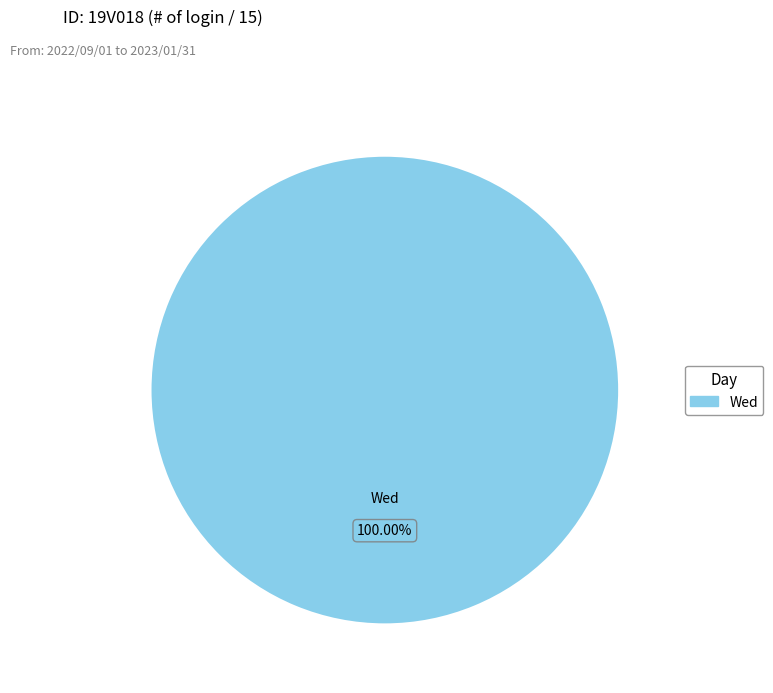

Is there a majority slice in this chart?

Yes